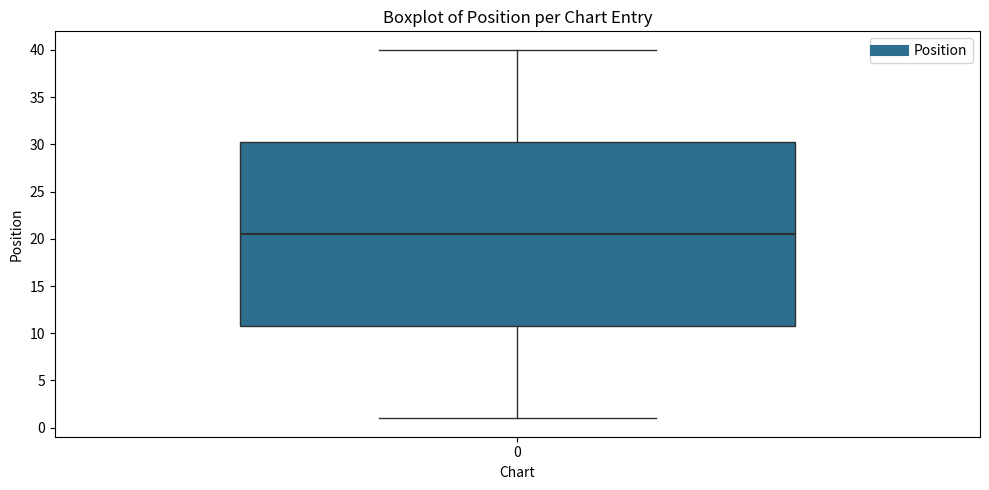

Read this box plot against the y-axis: the position of the median line, the range covered by the box, and the ends of both whiskers. The values are not printed on the chart, so give them approximately, as read against the axis.

median 20.5, box 11.0 to 30.5, whiskers 1.0 to 40.0